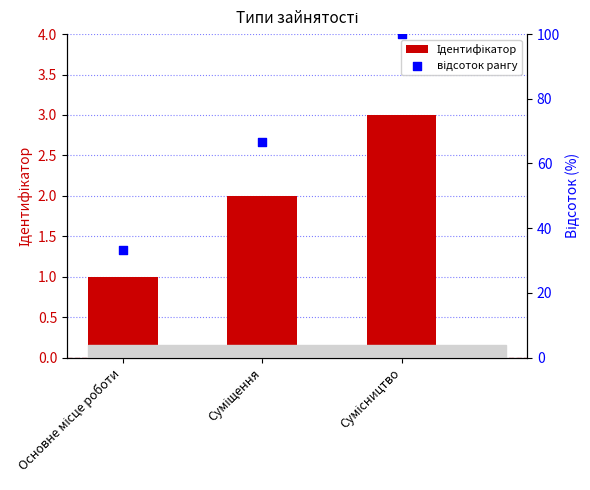

Which series has the largest total across all categories?

відсоток рангу